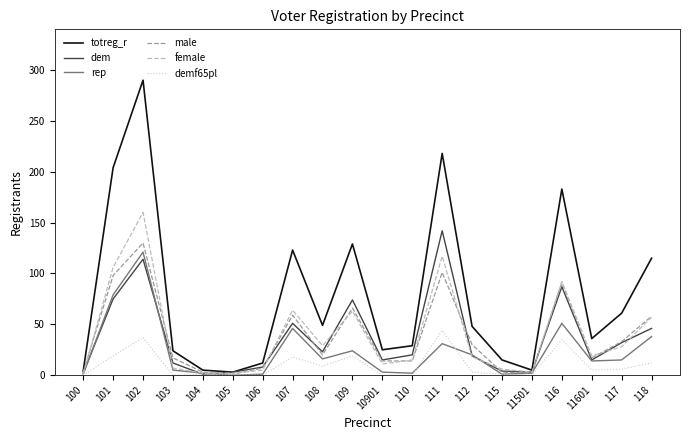

Which series has the largest total across all categories?

totreg_r